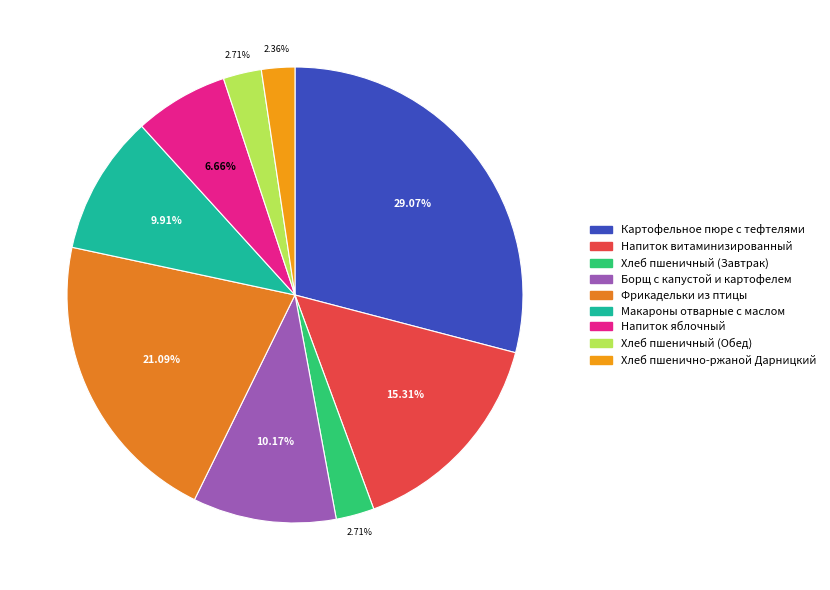

What is the total percentage of Хлеб пшеничный (Обед) and Фрикадельки из птицы?

23.8%